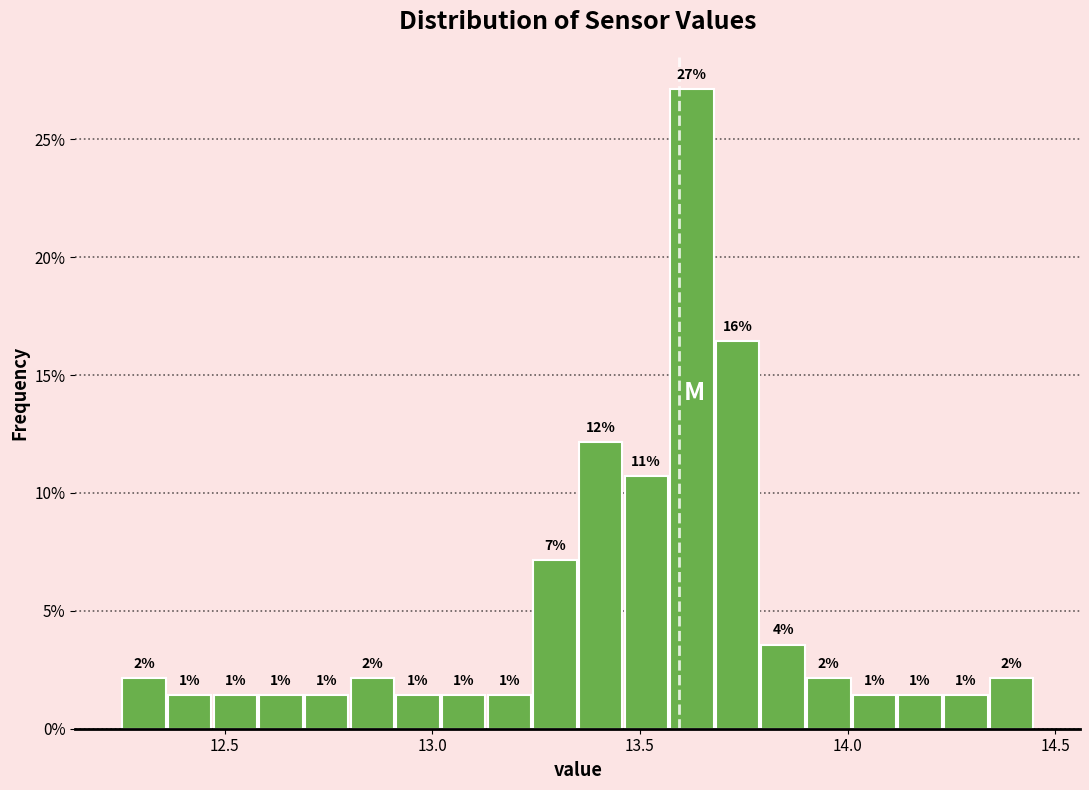

Around what value on the x-axis is the tallest bar? Give the approximate position of its centre, as read against the axis.

13.65